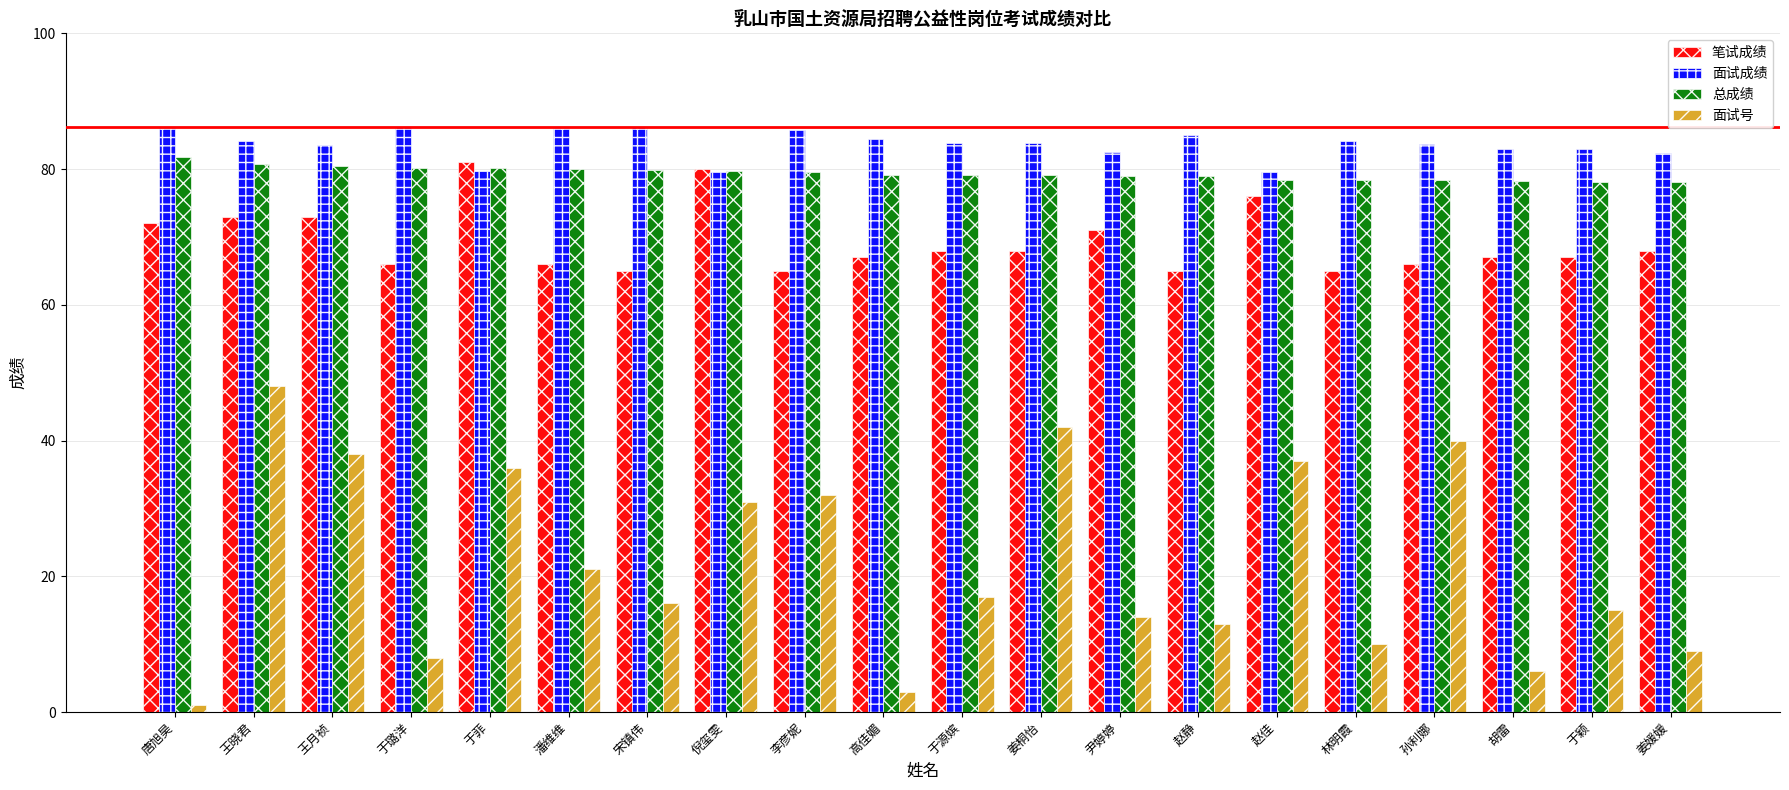

How many distinct data groups are displayed?

4